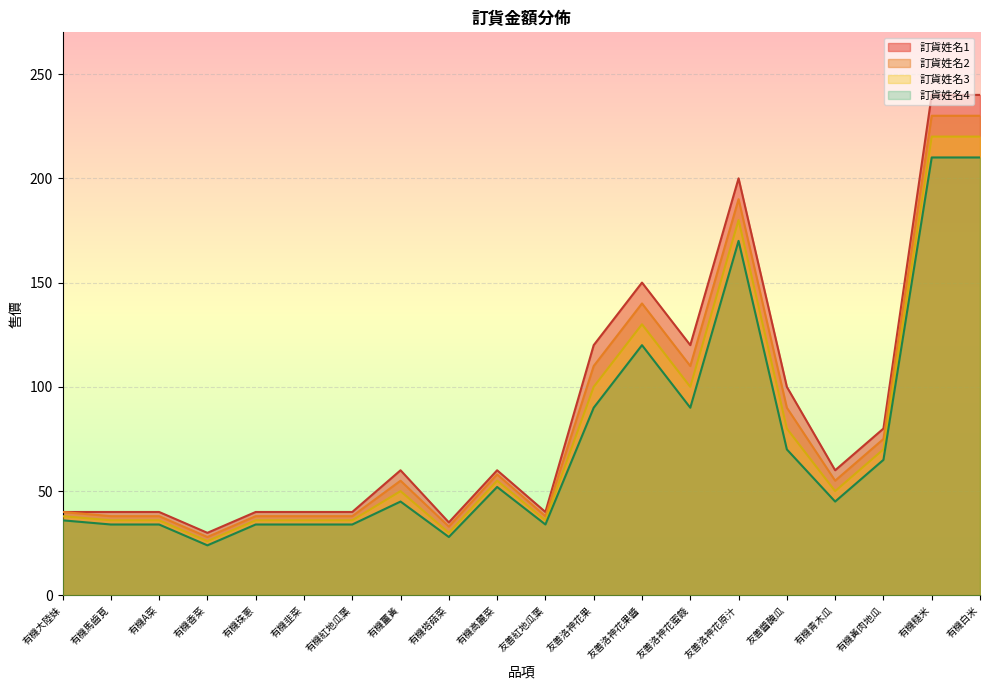

What is the value of the 訂貨姓名1 point at the 4th from the left?

30